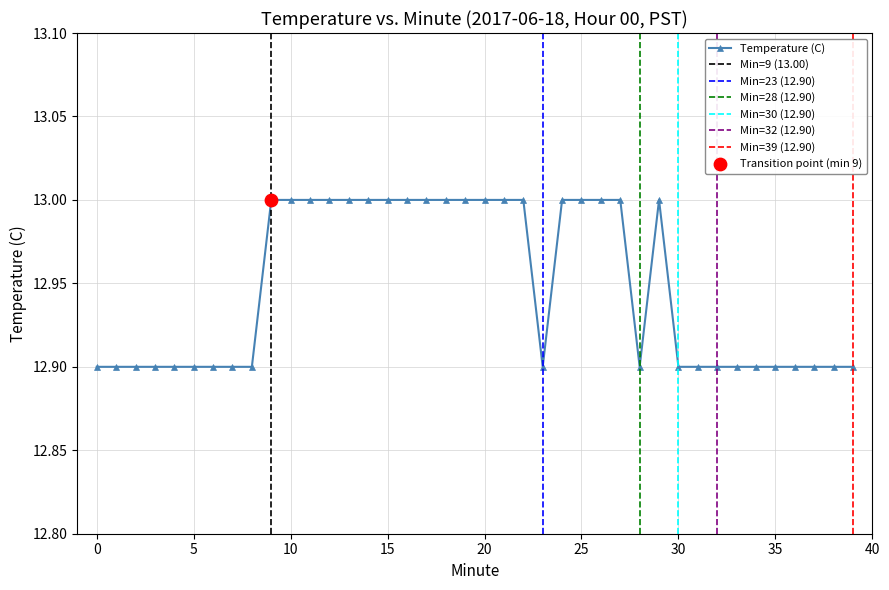

What is the ratio of the value at 37 to the value at 8?

1.0